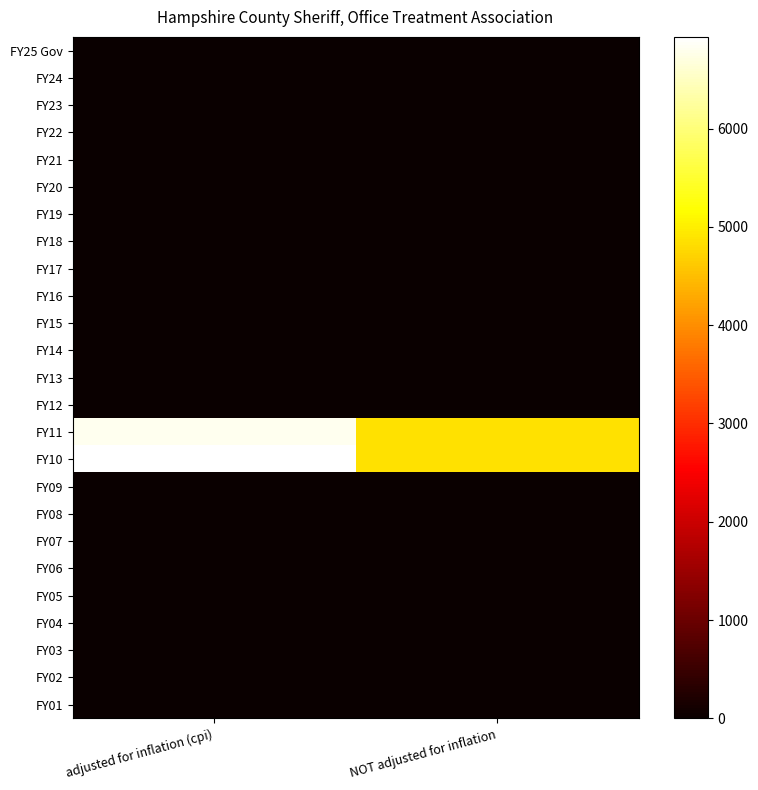

What is the spread (max minus min) of values at adjusted for inflation (cpi)?

6932